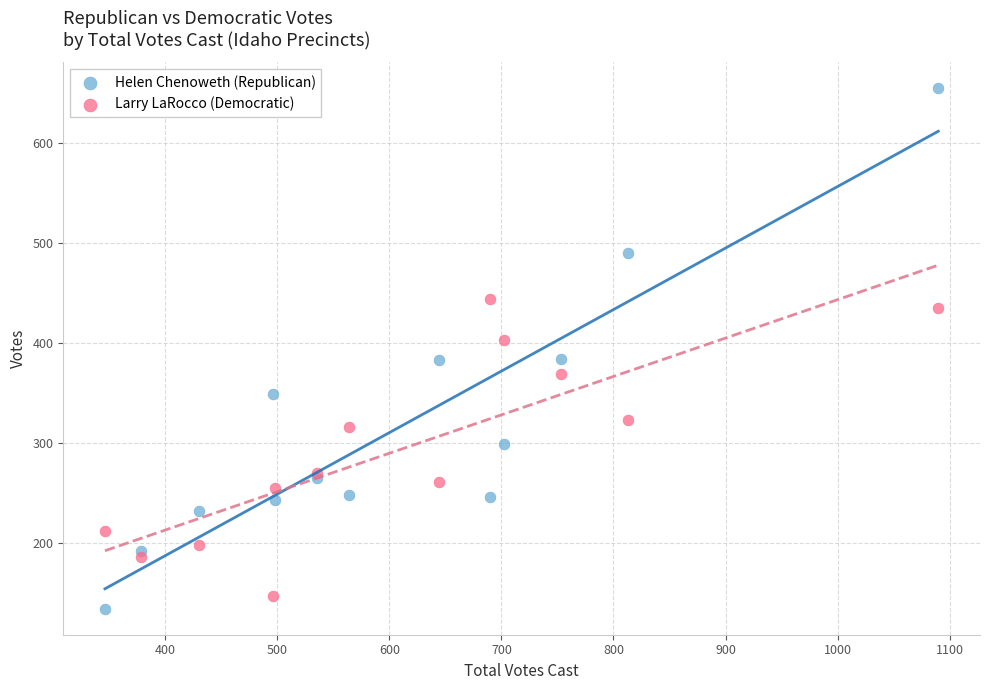

Which series has the largest Y range (max minus min)?

Helen Chenoweth (Republican)